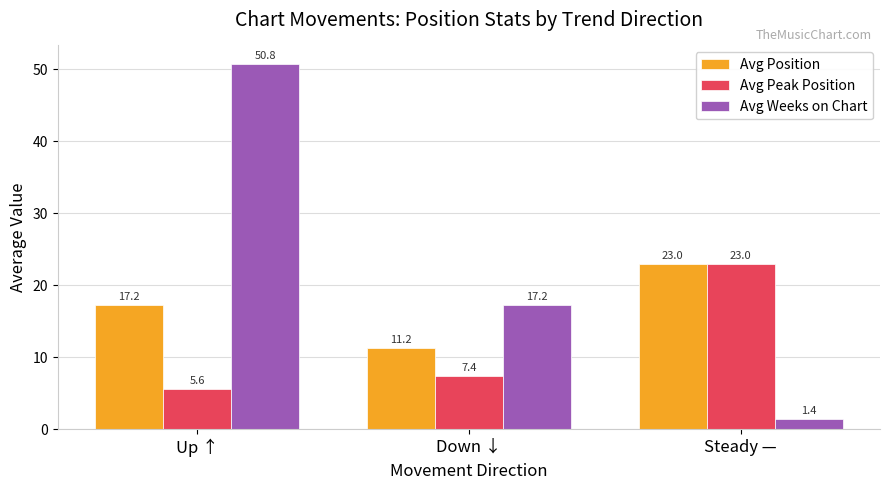

Rank the series by their average value, from lowest to highest.

Avg Peak Position, Avg Position, Avg Weeks on Chart